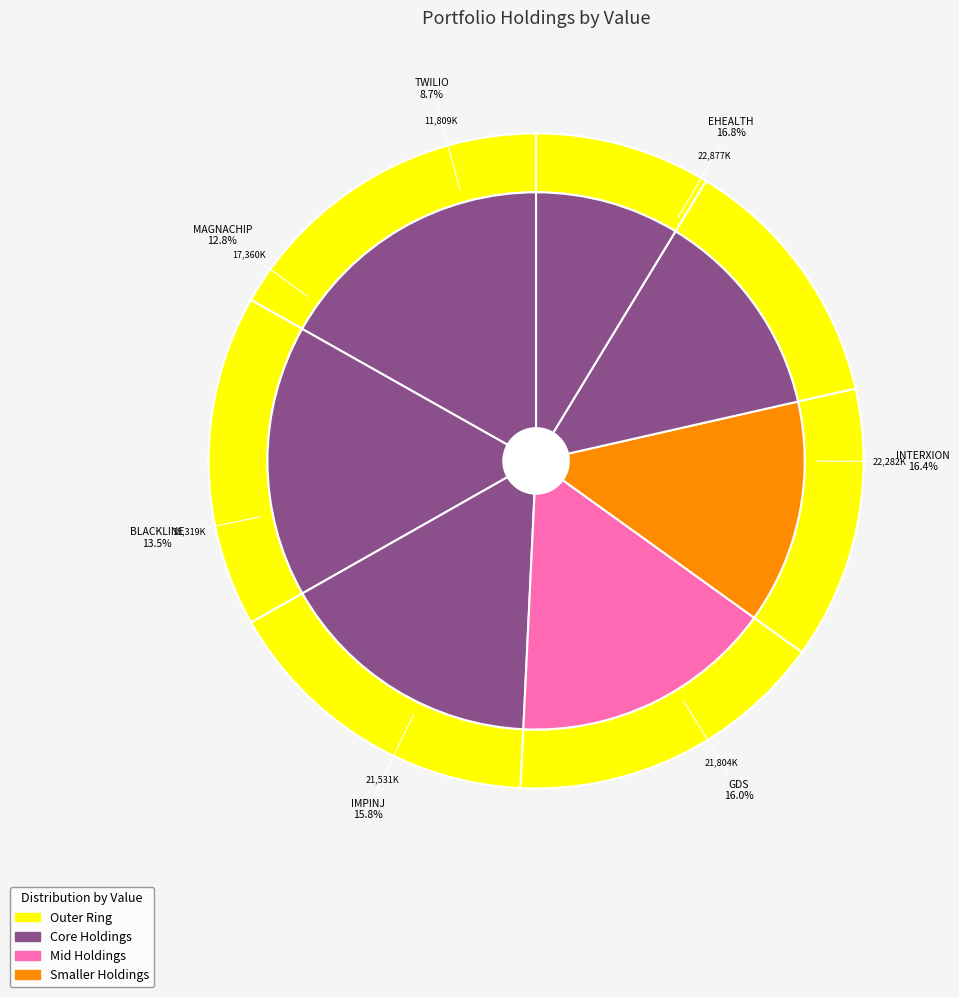

To the nearest percent, what portion does EHEALTH INC represent?

17%